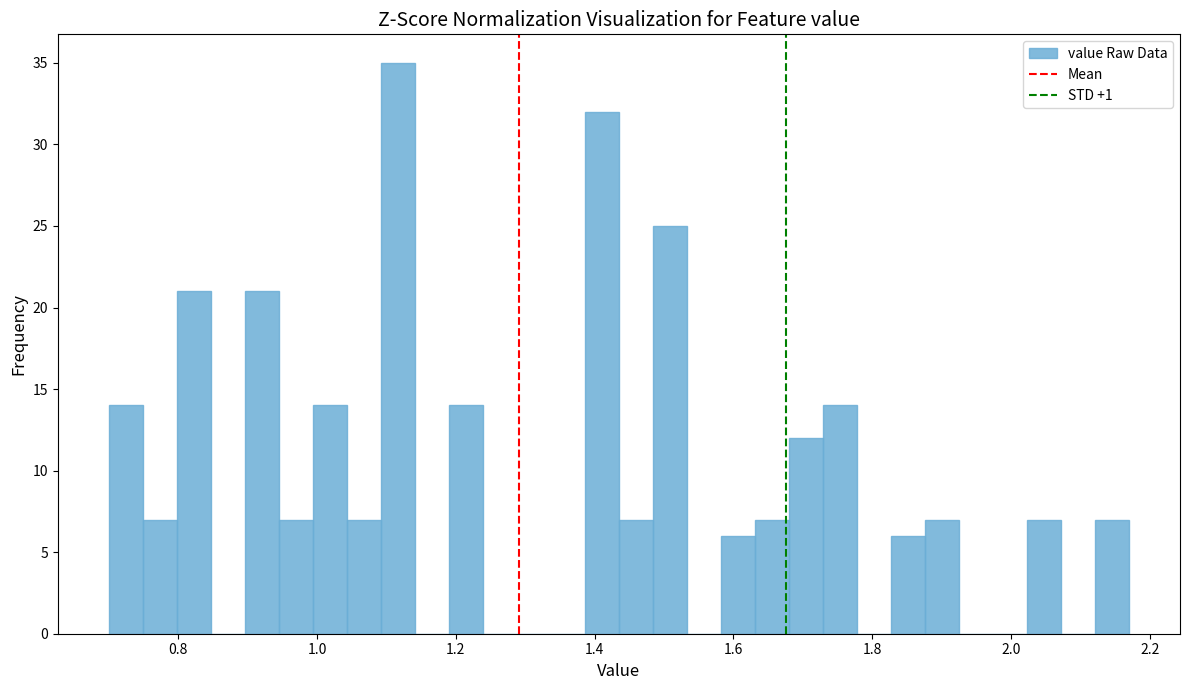

Read against the x-axis, roughly where is the centre of the tallest bar?

1.12